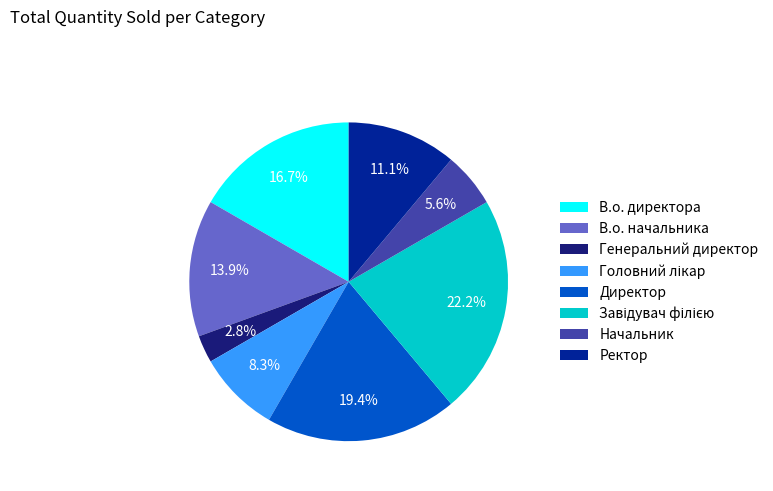

To the nearest percent, what percentage of the pie is В.о. директора?

17%